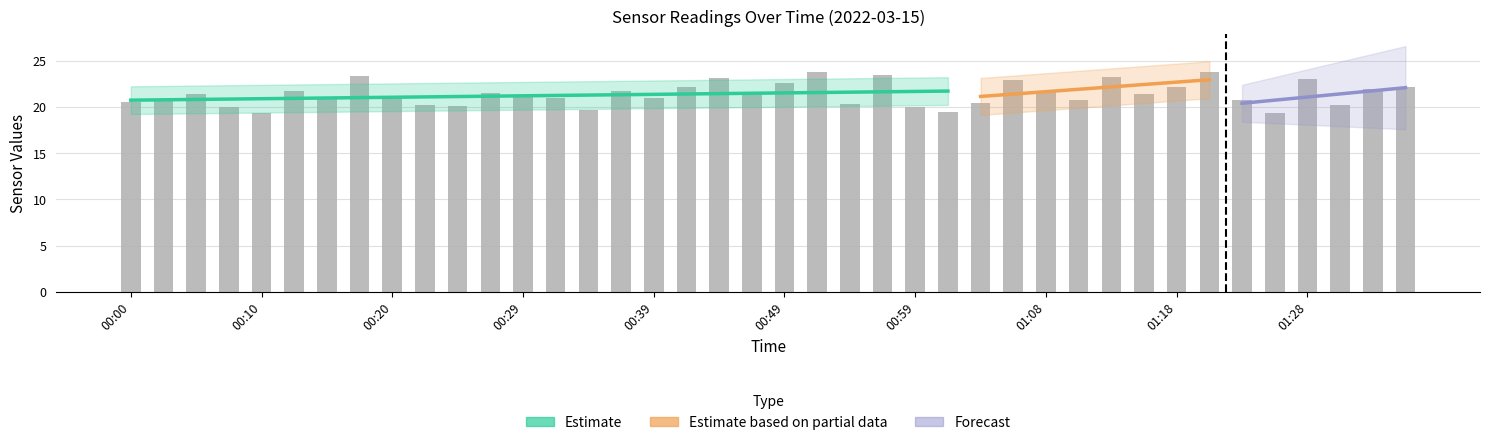

The value of Temp at 00:39 is 7.4. True or false?

False